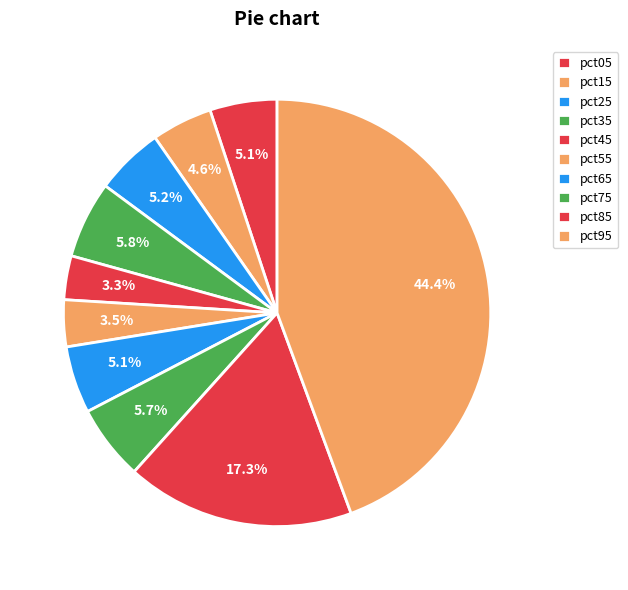

Count the number of slices in the pie.

10